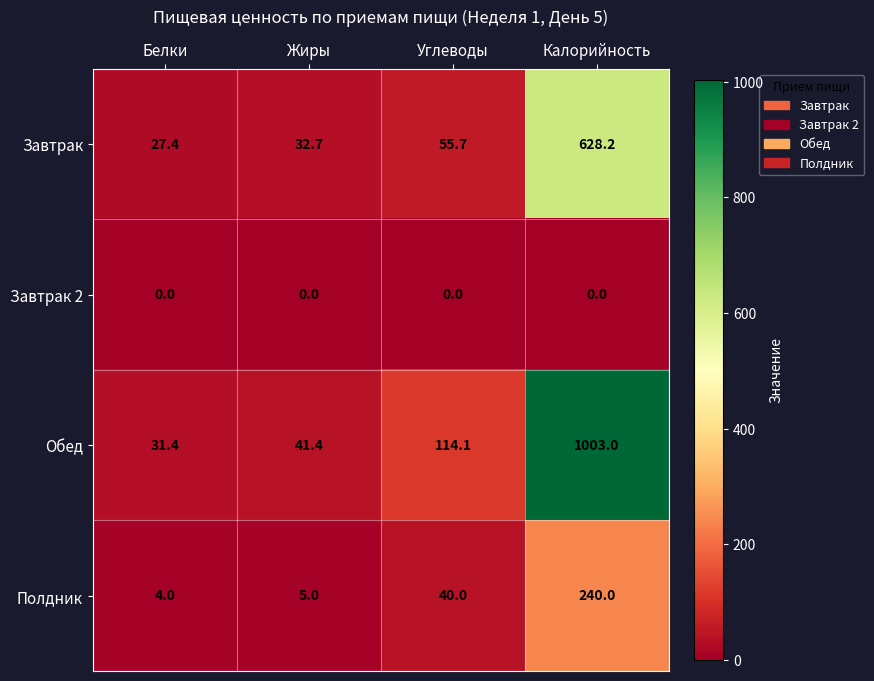

What is the difference between the highest and lowest values at Жиры?

41.4